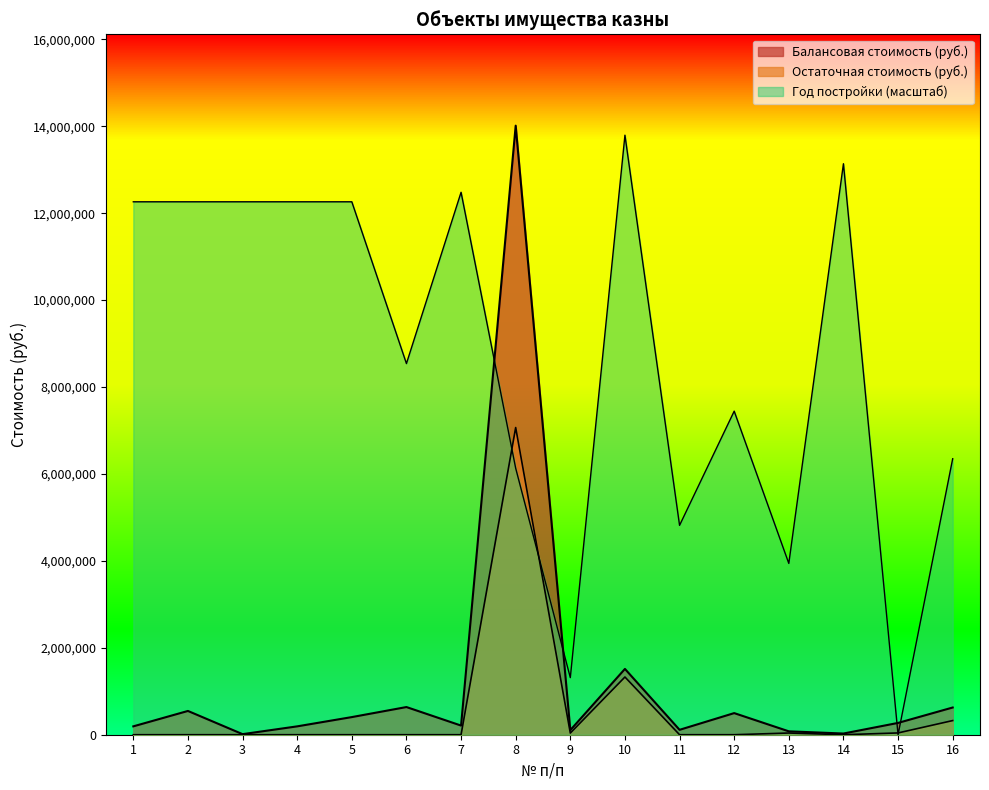

Rank the categories by Остаточная стоимость (руб.) value from highest to lowest.

8, 10, 16, 15, 13, 9, 1, 2, 3, 4, 5, 6, 7, 11, 12, 14